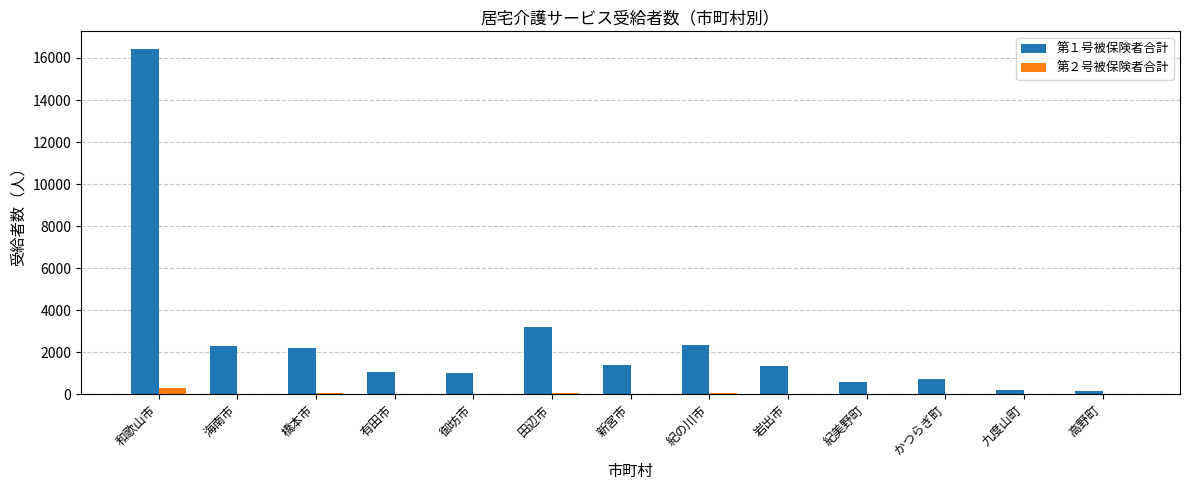

At which label does 第２号被保険者合計 first exceed 26?

和歌山市